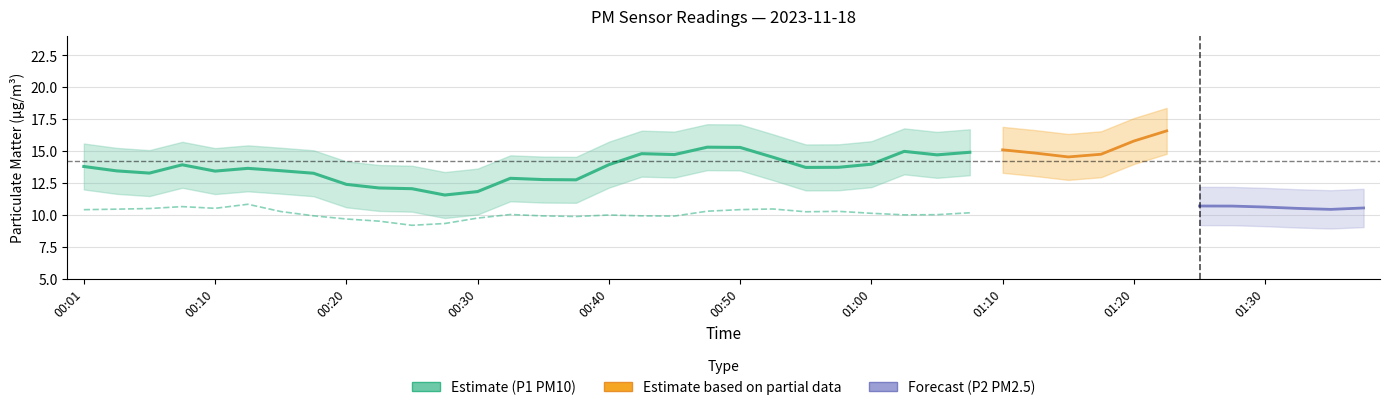

Is this an area chart (filled region under the line)?

No